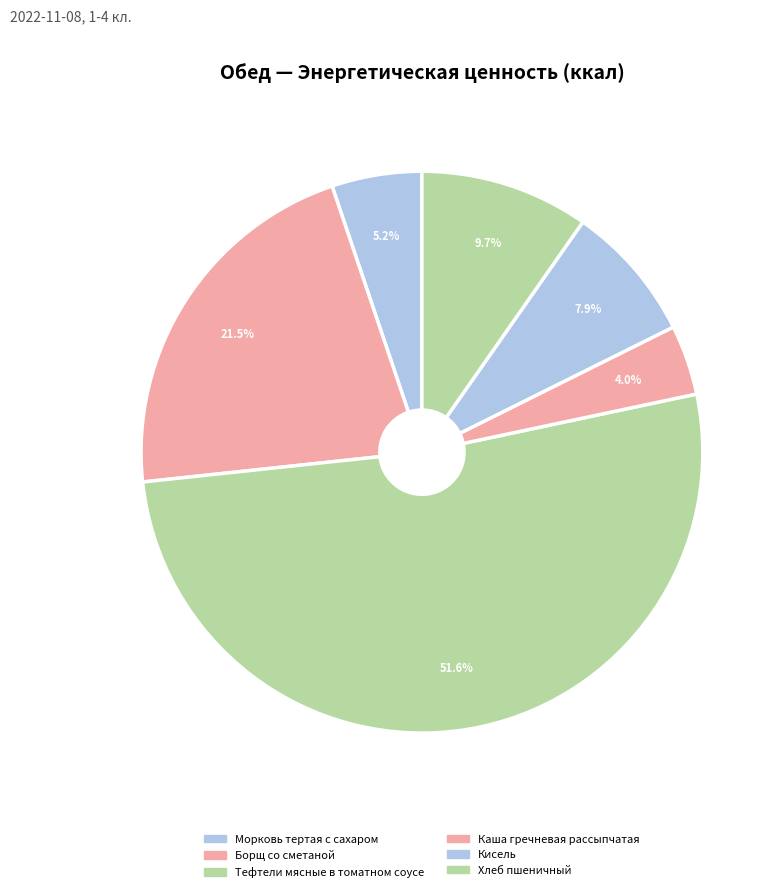

To the nearest percent, what is the combined percentage of Тефтели мясные в томатном соусе and Кисель?

60%